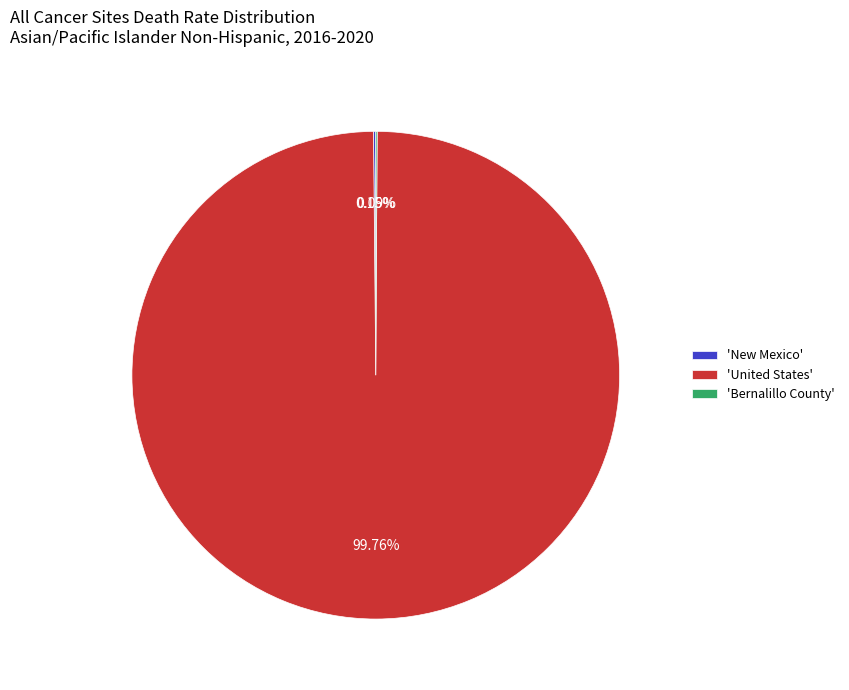

Is 'United States' the majority of the pie?

Yes